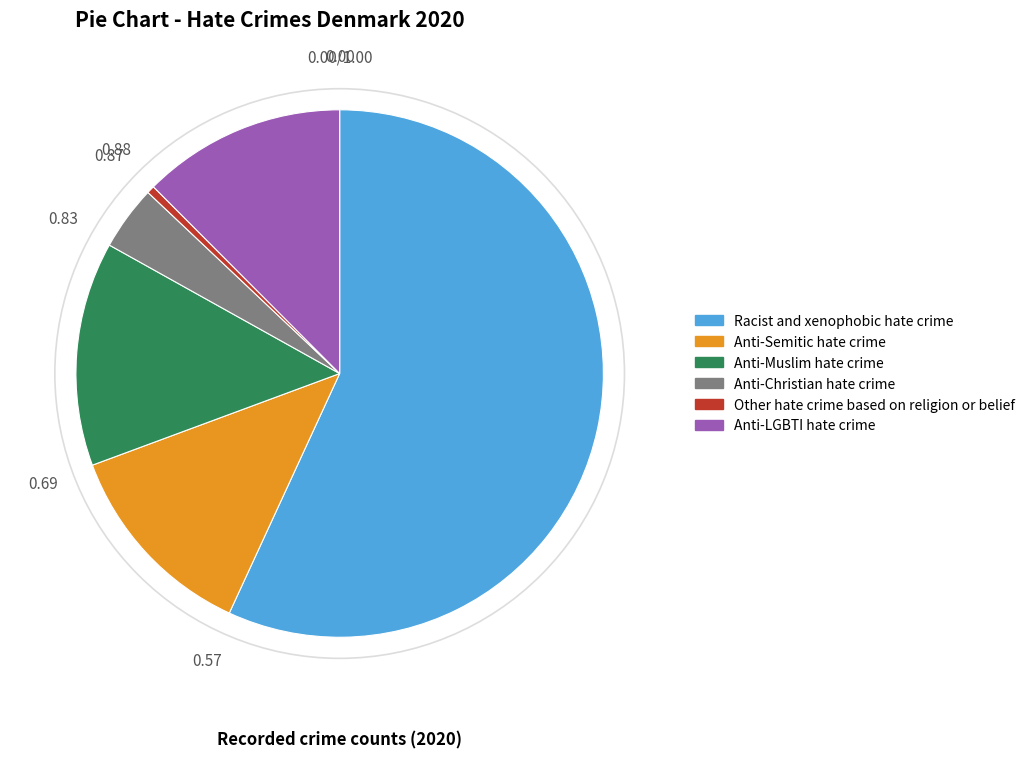

Combined, do Anti-Semitic hate crime and Anti-LGBTI hate crime account for over 50%?

No